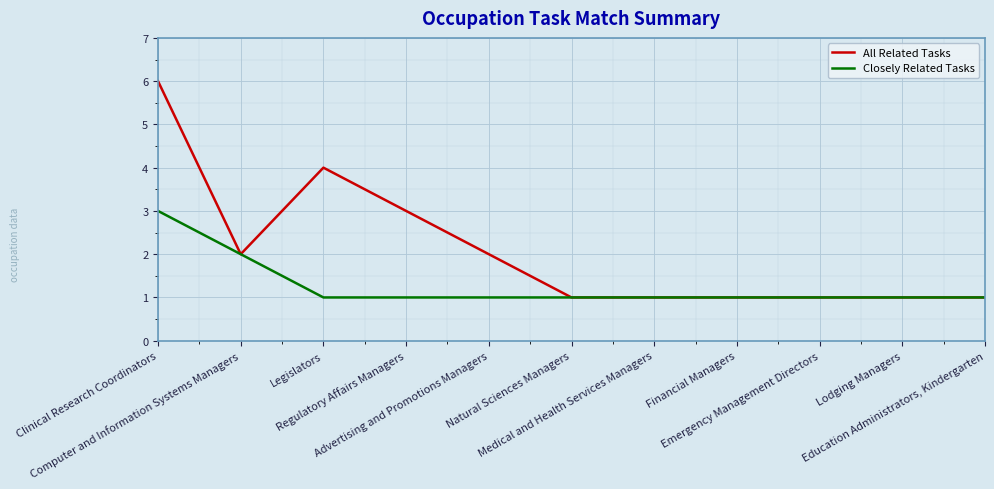

What is the difference between the maximum and second lowest values in the All Related Tasks series?

5